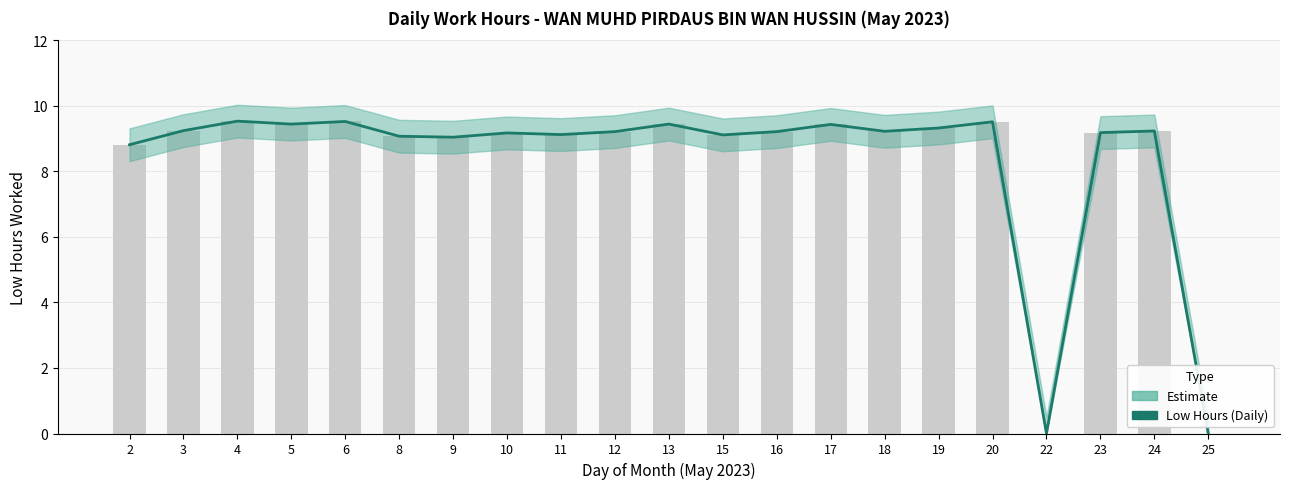

What is the sum of the values at 17 and 20?

18.9